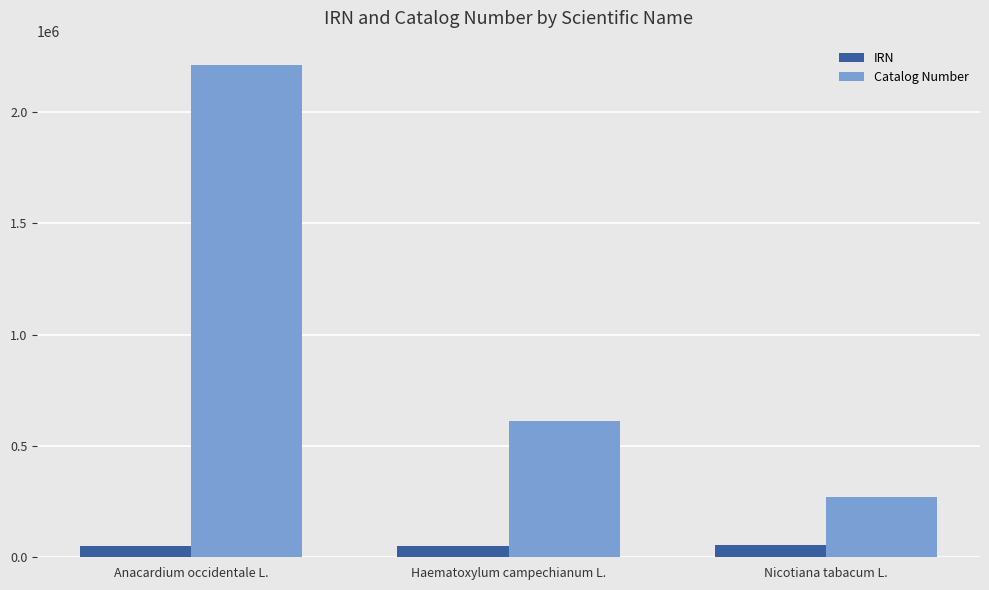

What is the difference between the highest and lowest values at Anacardium occidentale L.?

2157801